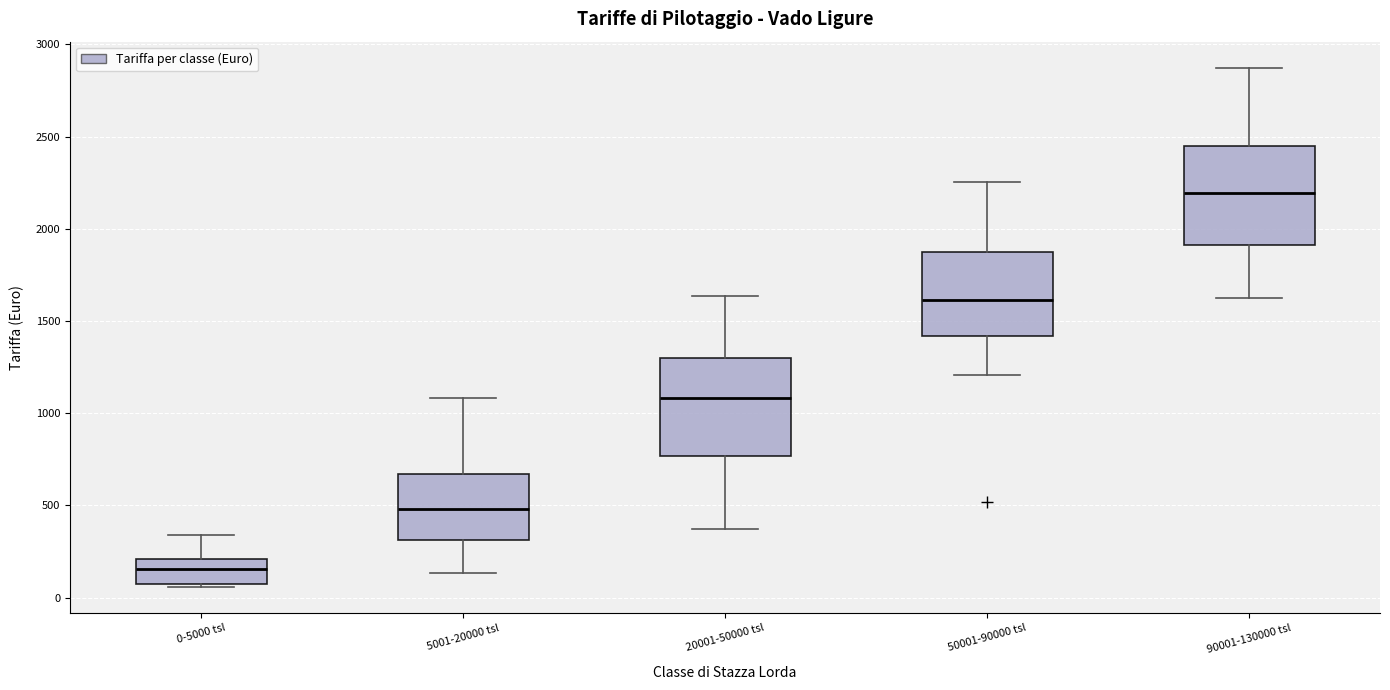

Reading left to right, transcribe this box plot: for each box, give where its median line is, the range the box spans, and where its two whiskers end, as read against the y-axis. The values are not printed on the chart, so give them approximately, as read against the axis.

0-5000 tsl: median 150, box 50 to 200, whiskers 50 (just below the box's lower edge) to 350
5001-20000 tsl: median 500, box 300 to 650, whiskers 150 to 1100
20001-50000 tsl: median 1100, box 750 to 1300, whiskers 350 to 1650
50001-90000 tsl: median 1600, box 1400 to 1850, whiskers 1200 to 2250
90001-130000 tsl: median 2200, box 1900 to 2450, whiskers 1650 to 2850